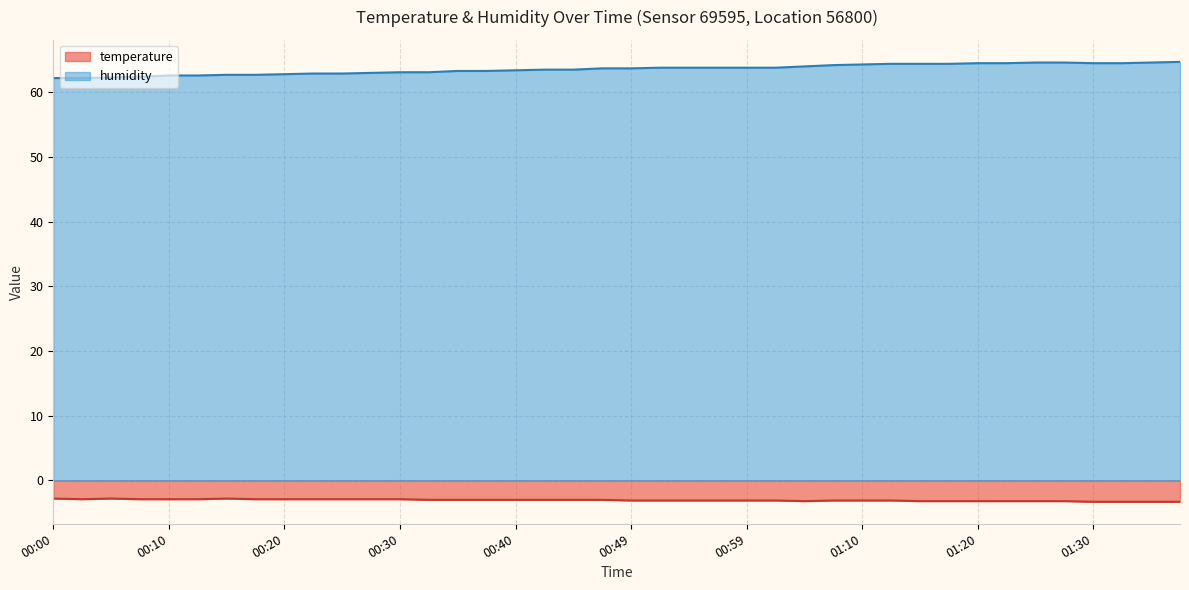

Count the temperature values in the range -3 to -2.

20